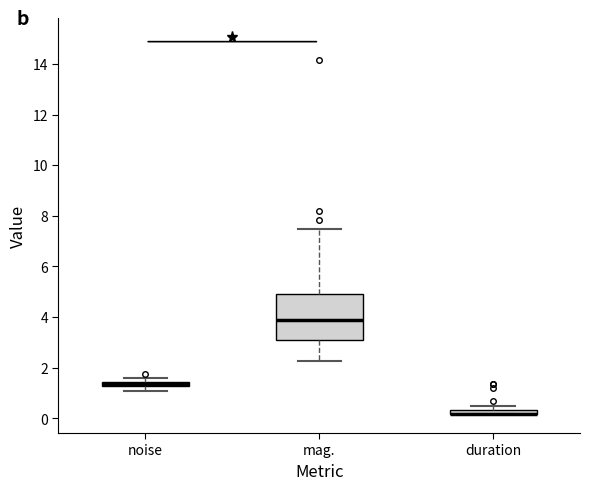

Where is the lower edge of the box for mag. on the y-axis? The values are not printed on the chart, so give them approximately, as read against the axis.

3.0